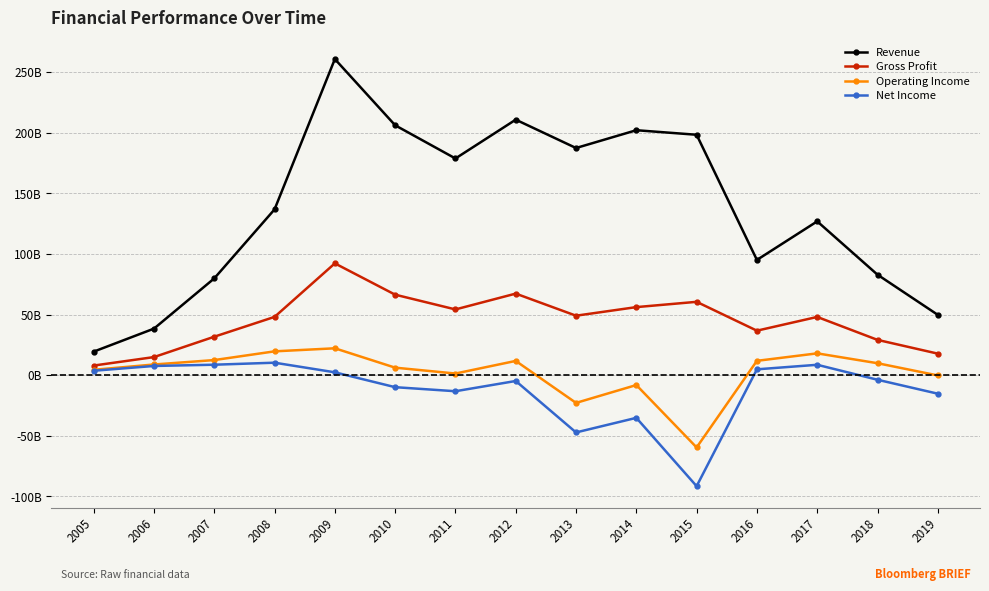

Reading right to left, transcribe all the data shown in this chart.

Revenue: 2019=49.8	2018=82.9	2017=126.9	2016=95.1	2015=198.4	2014=202.1	2013=187.4	2012=210.8	2011=178.8	2010=206.2	2009=260.8	2008=136.8	2007=79.9	2006=38.4	2005=19.4
Gross Profit: 2019=17.8	2018=29.1	2017=48.1	2016=36.7	2015=60.5	2014=56.2	2013=49.1	2012=67.3	2011=54.3	2010=66.4	2009=92.2	2008=48.1	2007=31.7	2006=14.9	2005=7.9
Operating Income: 2019=-0.2	2018=9.9	2017=18.0	2016=11.8	2015=-59.6	2014=-8.1	2013=-22.9	2012=11.8	2011=1.4	2010=6.2	2009=22.2	2008=19.7	2007=12.5	2006=8.8	2005=4.4
Net Income: 2019=-15.3	2018=-3.8	2017=8.6	2016=4.8	2015=-91.6	2014=-35.2	2013=-47.2	2012=-4.8	2011=-13.2	2010=-9.9	2009=2.4	2008=10.3	2007=8.6	2006=7.6	2005=3.7